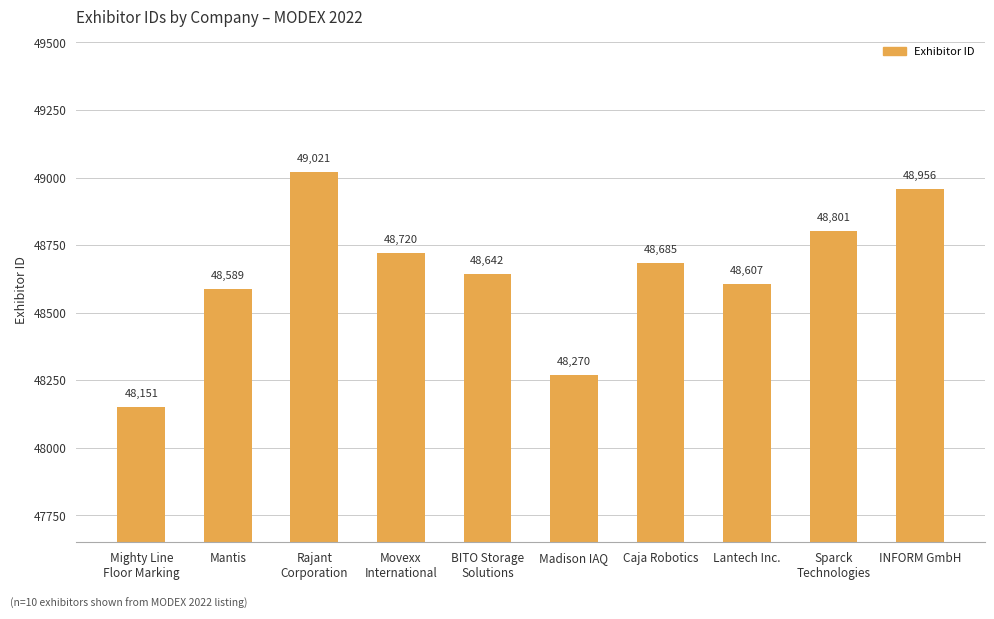

Are the bars grouped side by side (vs. stacked)?

No